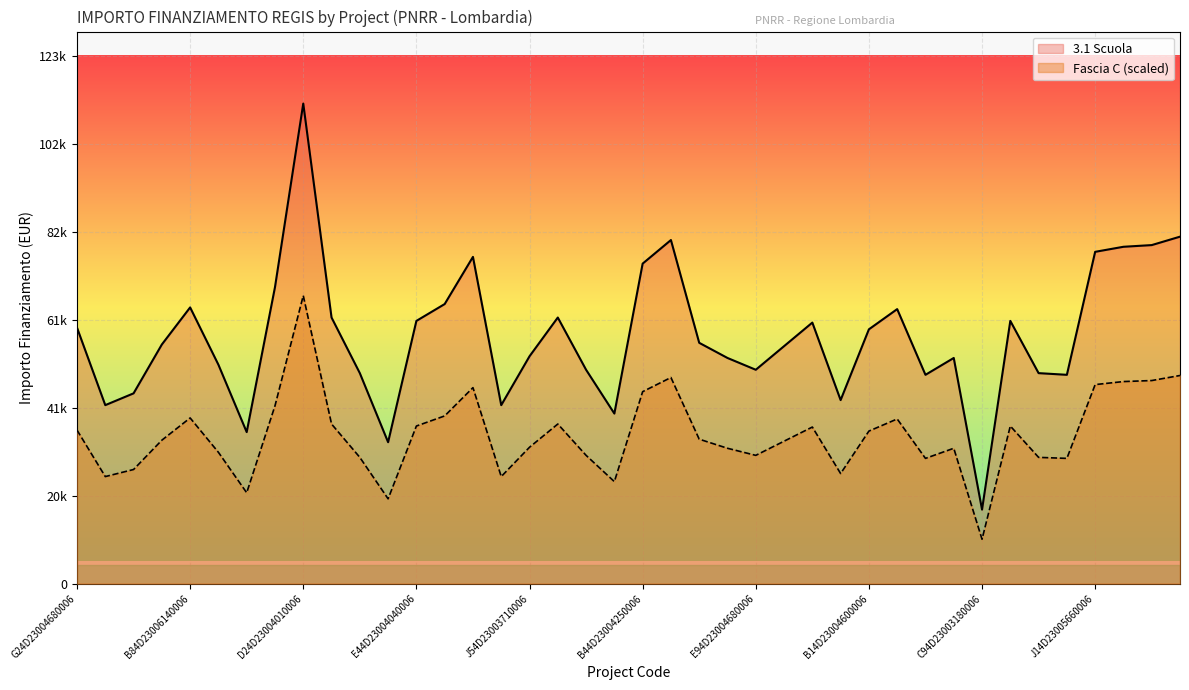

Between F54D23003820006 and D24D23004010006, which is larger?

D24D23004010006